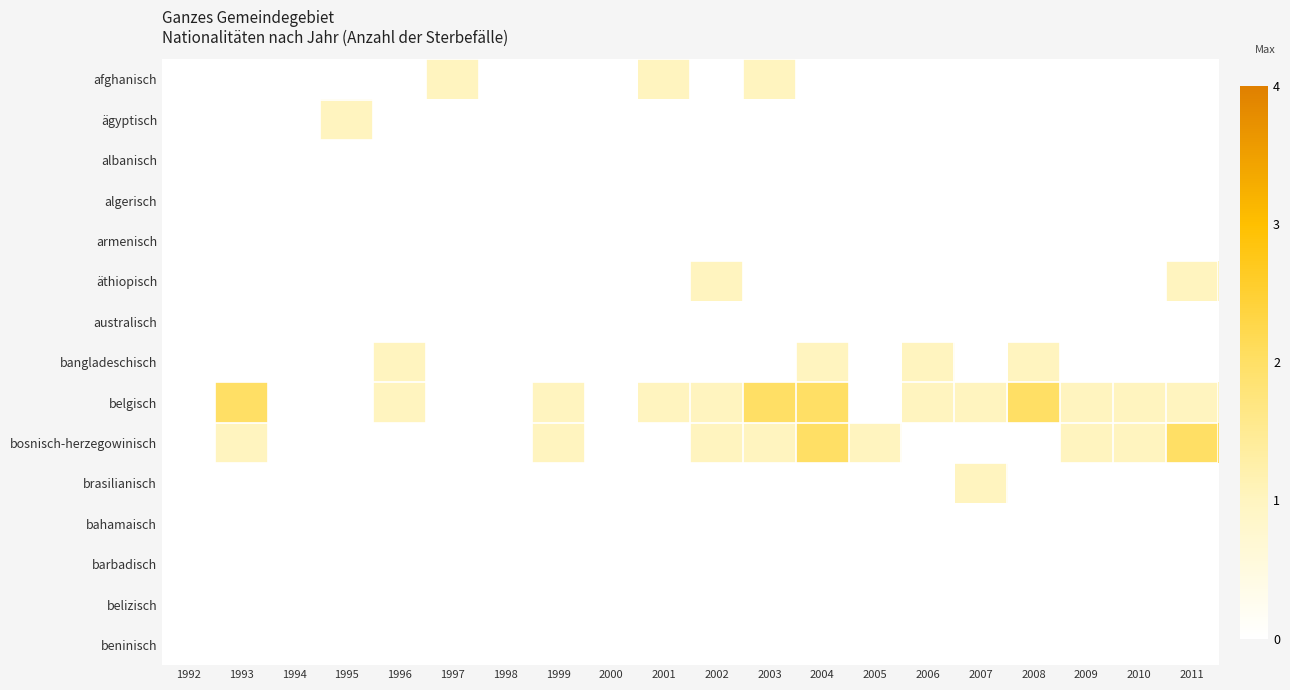

Reading left to right, transcribe all the data shown in this chart.

afghanisch: 1992=0	1993=0	1994=0	1995=0	1996=0	1997=1	1998=0	1999=0	2000=0	2001=1	2002=0	2003=1	2004=0	2005=0	2006=0	2007=0	2008=0	2009=0	2010=0	2011=0
ägyptisch: 1992=0	1993=0	1994=0	1995=1	1996=0	1997=0	1998=0	1999=0	2000=0	2001=0	2002=0	2003=0	2004=0	2005=0	2006=0	2007=0	2008=0	2009=0	2010=0	2011=0
albanisch: 1992=0	1993=0	1994=0	1995=0	1996=0	1997=0	1998=0	1999=0	2000=0	2001=0	2002=0	2003=0	2004=0	2005=0	2006=0	2007=0	2008=0	2009=0	2010=0	2011=0
algerisch: 1992=0	1993=0	1994=0	1995=0	1996=0	1997=0	1998=0	1999=0	2000=0	2001=0	2002=0	2003=0	2004=0	2005=0	2006=0	2007=0	2008=0	2009=0	2010=0	2011=0
armenisch: 1992=0	1993=0	1994=0	1995=0	1996=0	1997=0	1998=0	1999=0	2000=0	2001=0	2002=0	2003=0	2004=0	2005=0	2006=0	2007=0	2008=0	2009=0	2010=0	2011=0
äthiopisch: 1992=0	1993=0	1994=0	1995=0	1996=0	1997=0	1998=0	1999=0	2000=0	2001=0	2002=1	2003=0	2004=0	2005=0	2006=0	2007=0	2008=0	2009=0	2010=0	2011=1
australisch: 1992=0	1993=0	1994=0	1995=0	1996=0	1997=0	1998=0	1999=0	2000=0	2001=0	2002=0	2003=0	2004=0	2005=0	2006=0	2007=0	2008=0	2009=0	2010=0	2011=0
bangladeschisch: 1992=0	1993=0	1994=0	1995=0	1996=1	1997=0	1998=0	1999=0	2000=0	2001=0	2002=0	2003=0	2004=1	2005=0	2006=1	2007=0	2008=1	2009=0	2010=0	2011=0
belgisch: 1992=0	1993=2	1994=0	1995=0	1996=1	1997=0	1998=0	1999=1	2000=0	2001=1	2002=1	2003=2	2004=2	2005=0	2006=1	2007=1	2008=2	2009=1	2010=1	2011=1
bosnisch-herzegowinisch: 1992=0	1993=1	1994=0	1995=0	1996=0	1997=0	1998=0	1999=1	2000=0	2001=0	2002=1	2003=1	2004=2	2005=1	2006=0	2007=0	2008=0	2009=1	2010=1	2011=2
brasilianisch: 1992=0	1993=0	1994=0	1995=0	1996=0	1997=0	1998=0	1999=0	2000=0	2001=0	2002=0	2003=0	2004=0	2005=0	2006=0	2007=1	2008=0	2009=0	2010=0	2011=0
bahamaisch: 1992=0	1993=0	1994=0	1995=0	1996=0	1997=0	1998=0	1999=0	2000=0	2001=0	2002=0	2003=0	2004=0	2005=0	2006=0	2007=0	2008=0	2009=0	2010=0	2011=0
barbadisch: 1992=0	1993=0	1994=0	1995=0	1996=0	1997=0	1998=0	1999=0	2000=0	2001=0	2002=0	2003=0	2004=0	2005=0	2006=0	2007=0	2008=0	2009=0	2010=0	2011=0
belizisch: 1992=0	1993=0	1994=0	1995=0	1996=0	1997=0	1998=0	1999=0	2000=0	2001=0	2002=0	2003=0	2004=0	2005=0	2006=0	2007=0	2008=0	2009=0	2010=0	2011=0
beninisch: 1992=0	1993=0	1994=0	1995=0	1996=0	1997=0	1998=0	1999=0	2000=0	2001=0	2002=0	2003=0	2004=0	2005=0	2006=0	2007=0	2008=0	2009=0	2010=0	2011=0